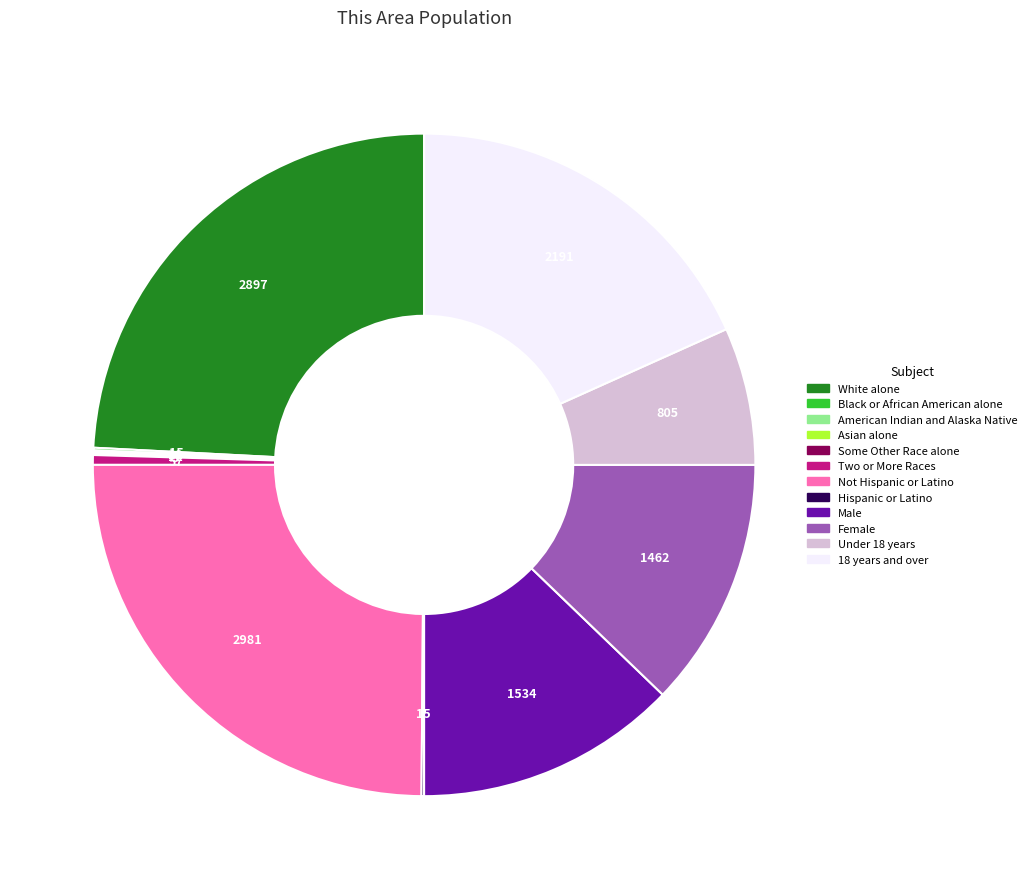

Does White alone represent more than half of the total?

No